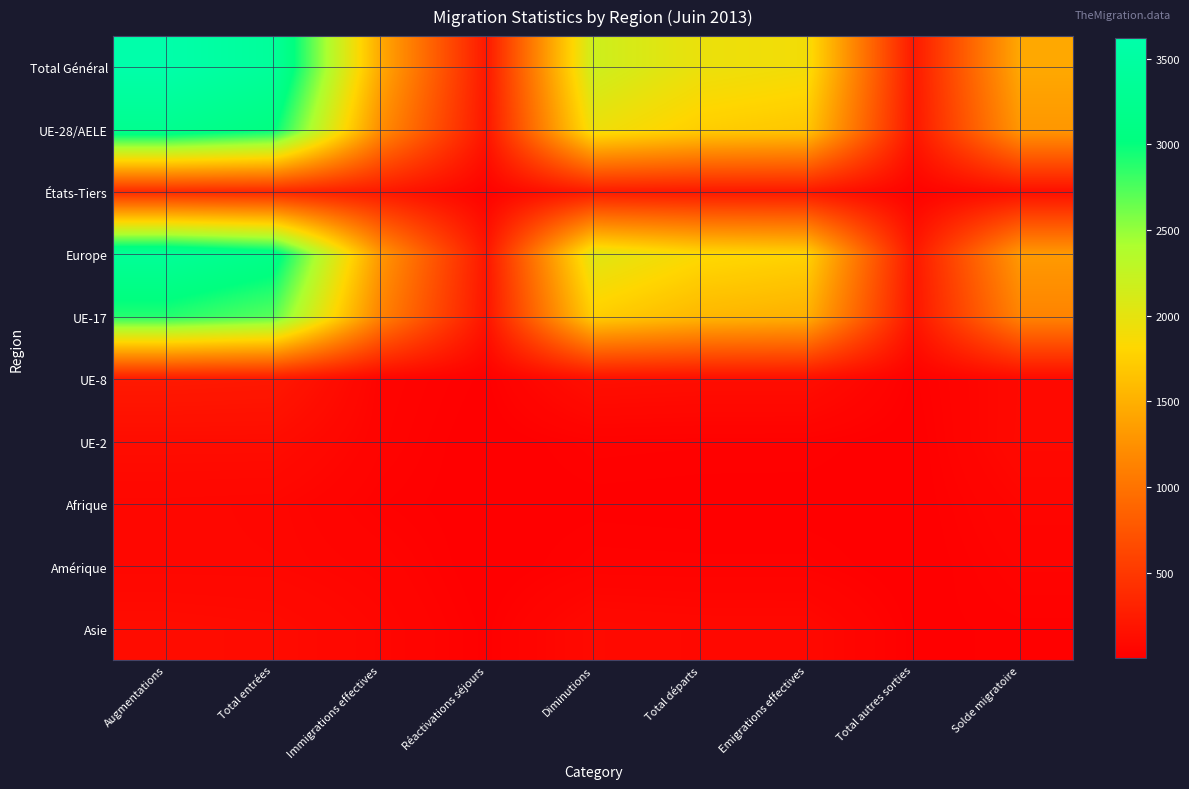

At how many categories does at least one series exceed 1787?

5